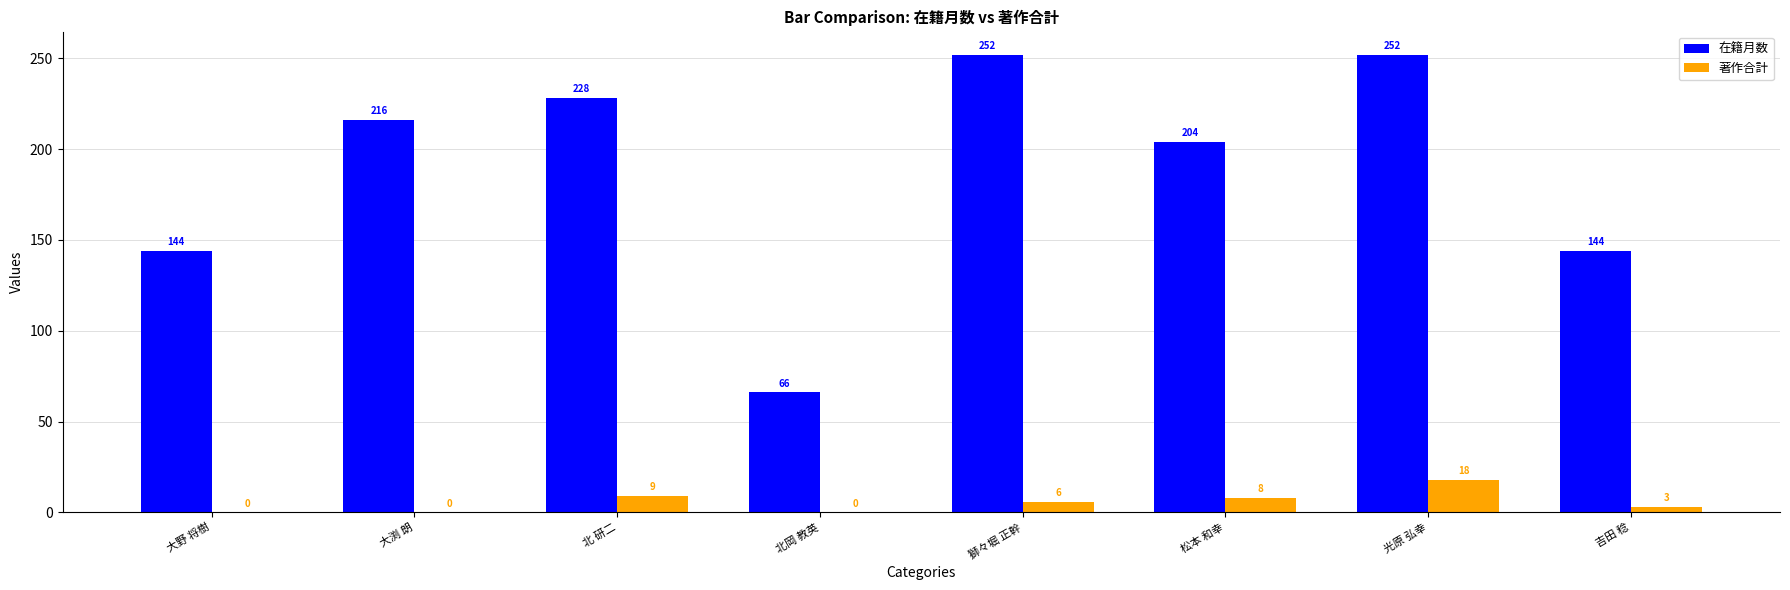

Where does the 著作合計 series first go above 6?

北 研二